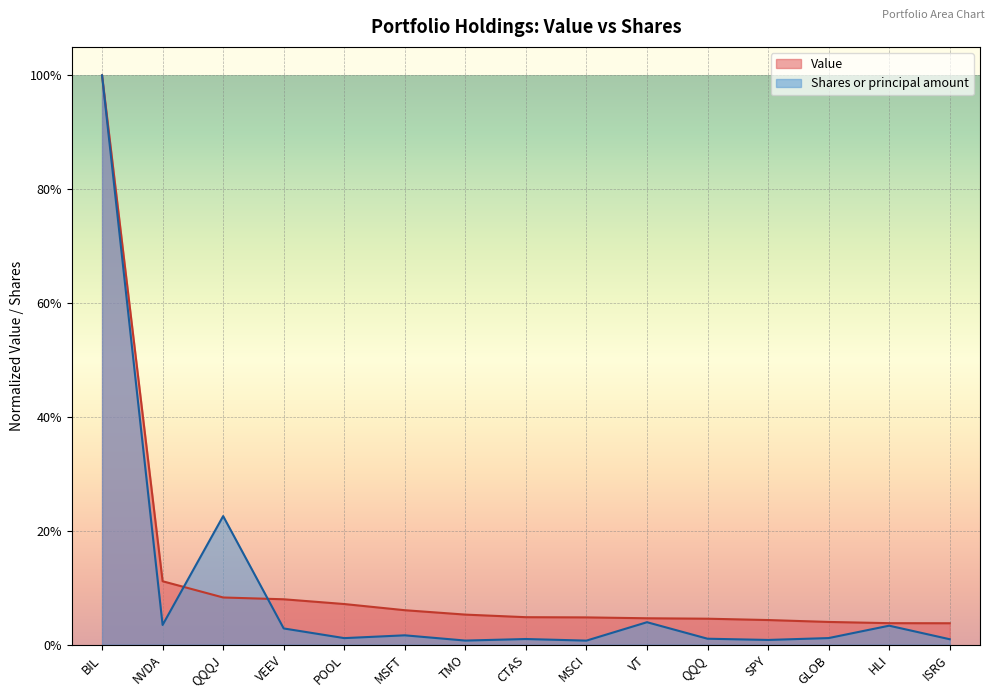

What is the highest value of the Value series?

1.0